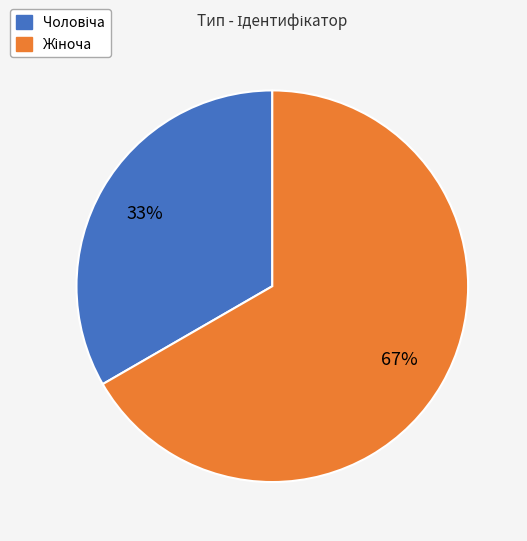

Does any single category account for the majority?

Yes